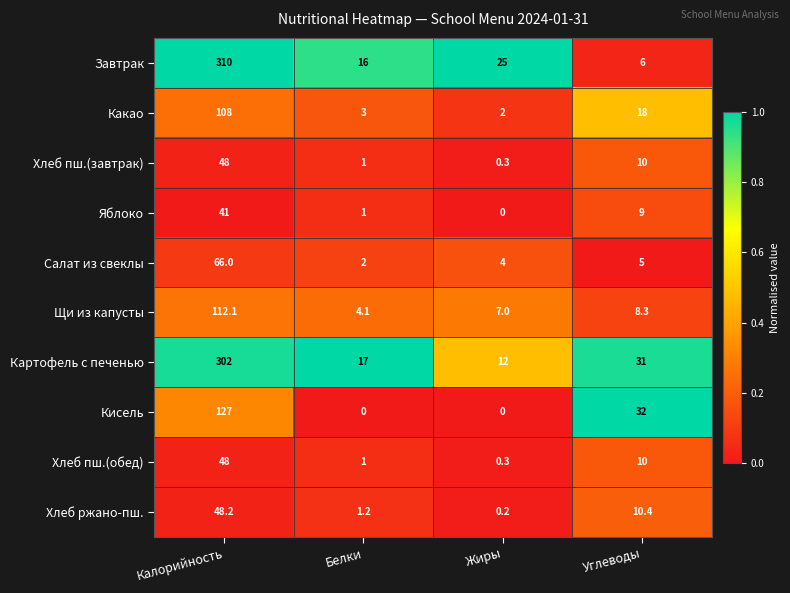

What is the sum of the Картофель с печенью values at Калорийность and Жиры?

314.0